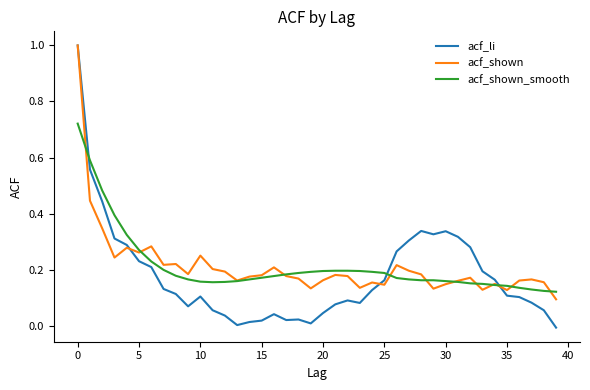

Which series has the widest spread of values?

acf_li